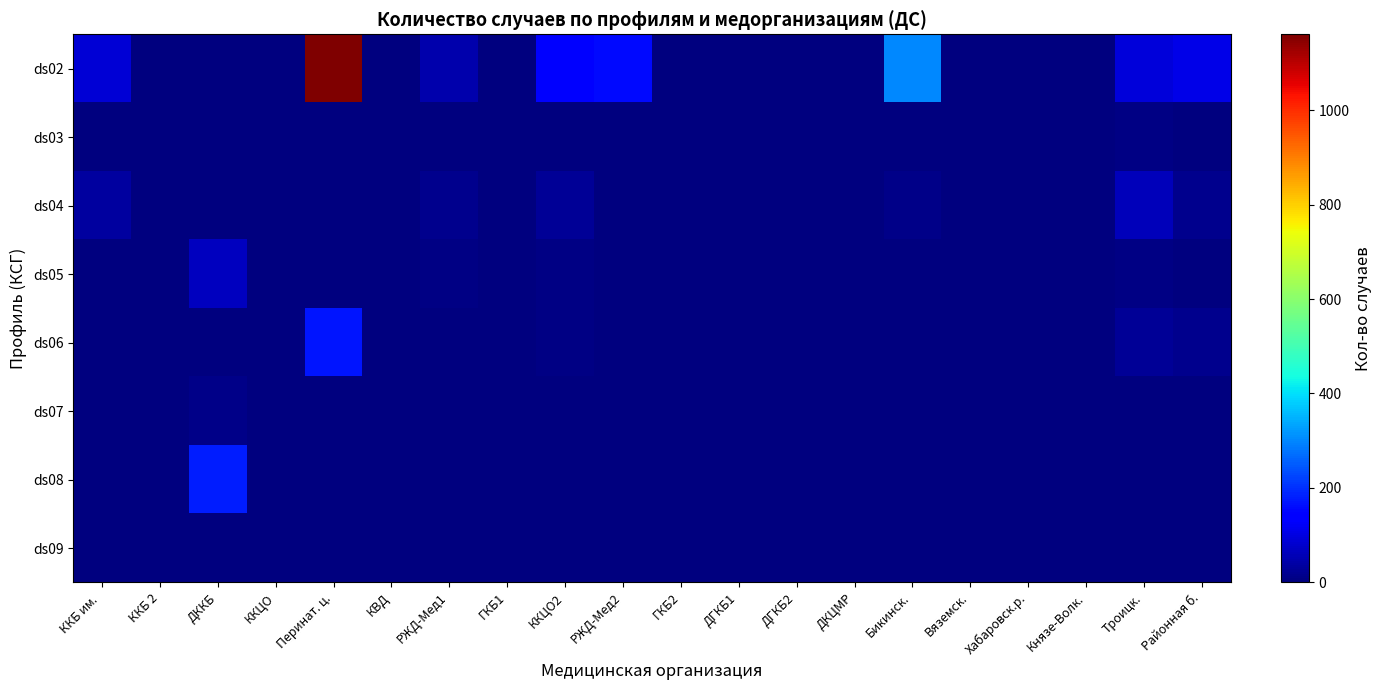

Reading left to right, what are all the values shown in this chart?

ds02: ККБ им. =88	ККБ 2=0	ДККБ=0	ККЦО=0	Перинат. ц.=1161	КВД=0	РЖД-Мед1=48	ГКБ1=0	ККЦО2=140	РЖД-Мед2=155	ГКБ2=0	ДГКБ1=0	ДГКБ2=0	ДКЦМР=0	Бикинск.=300	Вяземск.=0	Хабаровск.р.=0	Князе-Волк.=0	Троицк.=92	Районная б.=108
ds03: ККБ им. =0	ККБ 2=0	ДККБ=0	ККЦО=0	Перинат. ц.=0	КВД=0	РЖД-Мед1=0	ГКБ1=0	ККЦО2=1	РЖД-Мед2=0	ГКБ2=0	ДГКБ1=0	ДГКБ2=0	ДКЦМР=0	Бикинск.=0	Вяземск.=0	Хабаровск.р.=0	Князе-Волк.=0	Троицк.=5	Районная б.=2
ds04: ККБ им. =36	ККБ 2=0	ДККБ=0	ККЦО=0	Перинат. ц.=0	КВД=0	РЖД-Мед1=14	ГКБ1=0	ККЦО2=27	РЖД-Мед2=0	ГКБ2=0	ДГКБ1=0	ДГКБ2=0	ДКЦМР=0	Бикинск.=10	Вяземск.=0	Хабаровск.р.=0	Князе-Волк.=0	Троицк.=60	Районная б.=15
ds05: ККБ им. =0	ККБ 2=0	ДККБ=65	ККЦО=0	Перинат. ц.=0	КВД=0	РЖД-Мед1=5	ГКБ1=0	ККЦО2=5	РЖД-Мед2=0	ГКБ2=0	ДГКБ1=0	ДГКБ2=0	ДКЦМР=0	Бикинск.=0	Вяземск.=0	Хабаровск.р.=0	Князе-Волк.=0	Троицк.=5	Районная б.=2
ds06: ККБ им. =0	ККБ 2=0	ДККБ=0	ККЦО=0	Перинат. ц.=172	КВД=0	РЖД-Мед1=0	ГКБ1=0	ККЦО2=6	РЖД-Мед2=0	ГКБ2=0	ДГКБ1=0	ДГКБ2=0	ДКЦМР=0	Бикинск.=0	Вяземск.=0	Хабаровск.р.=0	Князе-Волк.=0	Троицк.=26	Районная б.=15
ds07: ККБ им. =0	ККБ 2=0	ДККБ=10	ККЦО=0	Перинат. ц.=0	КВД=0	РЖД-Мед1=0	ГКБ1=0	ККЦО2=0	РЖД-Мед2=0	ГКБ2=0	ДГКБ1=0	ДГКБ2=0	ДКЦМР=0	Бикинск.=0	Вяземск.=0	Хабаровск.р.=0	Князе-Волк.=0	Троицк.=0	Районная б.=0
ds08: ККБ им. =0	ККБ 2=0	ДККБ=178	ККЦО=0	Перинат. ц.=0	КВД=0	РЖД-Мед1=0	ГКБ1=0	ККЦО2=0	РЖД-Мед2=0	ГКБ2=0	ДГКБ1=0	ДГКБ2=0	ДКЦМР=0	Бикинск.=0	Вяземск.=0	Хабаровск.р.=0	Князе-Волк.=0	Троицк.=0	Районная б.=0
ds09: ККБ им. =0	ККБ 2=0	ДККБ=0	ККЦО=0	Перинат. ц.=0	КВД=0	РЖД-Мед1=0	ГКБ1=0	ККЦО2=0	РЖД-Мед2=0	ГКБ2=0	ДГКБ1=0	ДГКБ2=0	ДКЦМР=0	Бикинск.=0	Вяземск.=0	Хабаровск.р.=0	Князе-Волк.=0	Троицк.=0	Районная б.=0